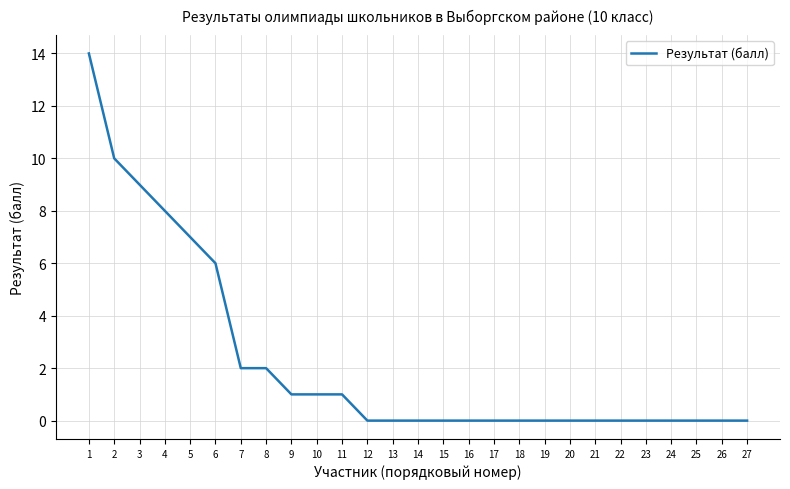

Is it true that the value at 17 is 9?

False